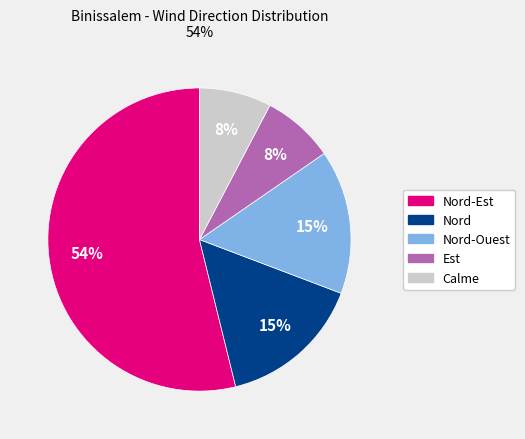

How many slices are in this pie chart?

5